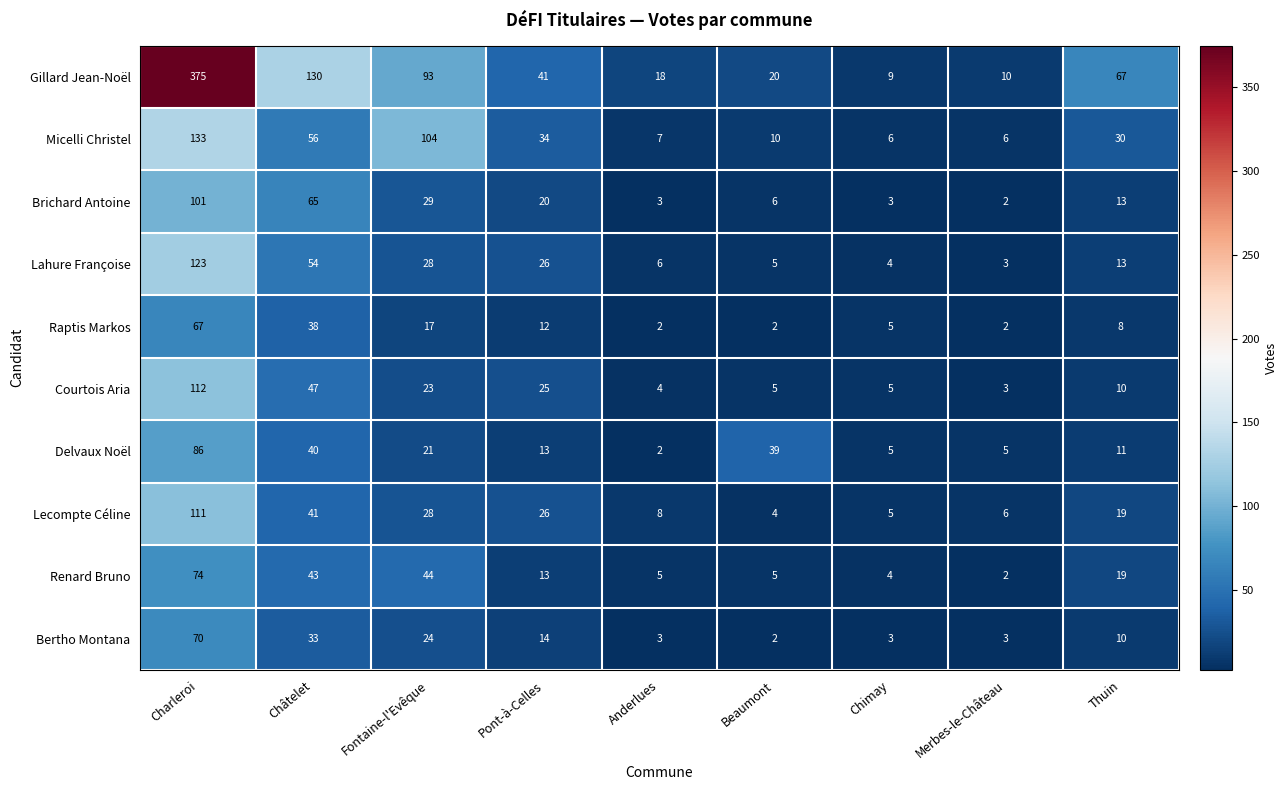

At which label does Raptis Markos reach its peak?

Charleroi